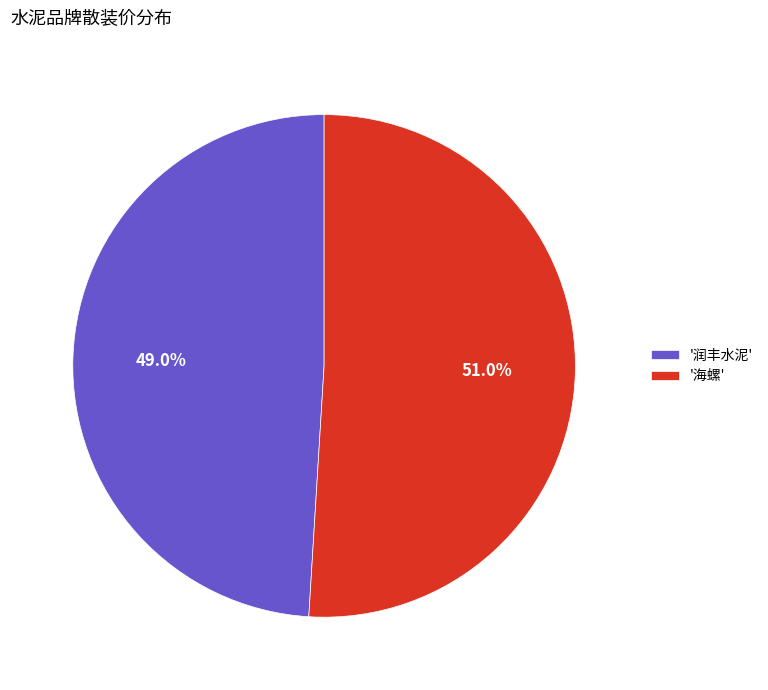

Rank the categories by value from lowest to highest.

'润丰水泥', '海螺'